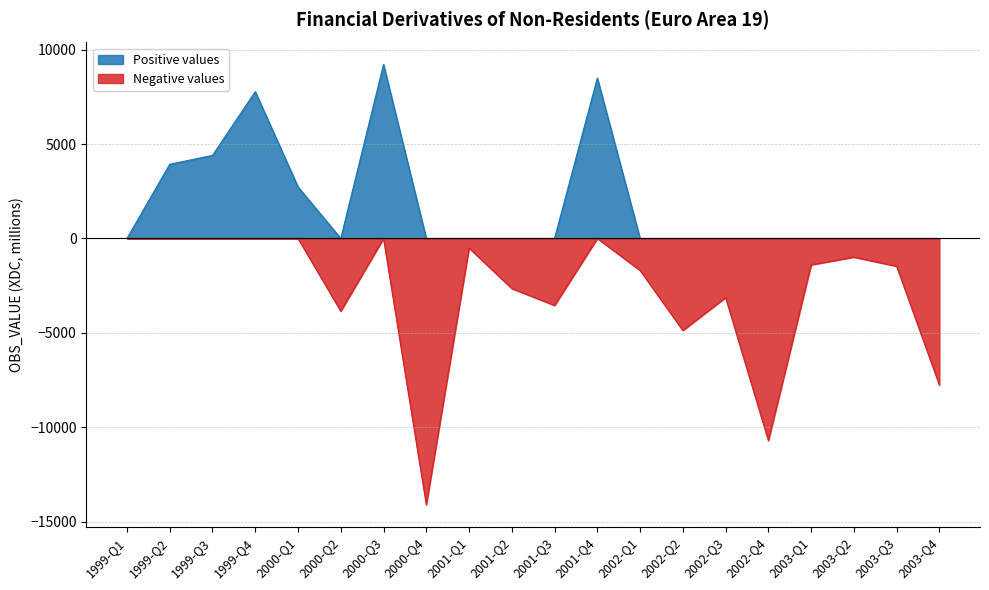

Between 2000-Q3 and 2002-Q4, which series saw the biggest shift?

Negative values